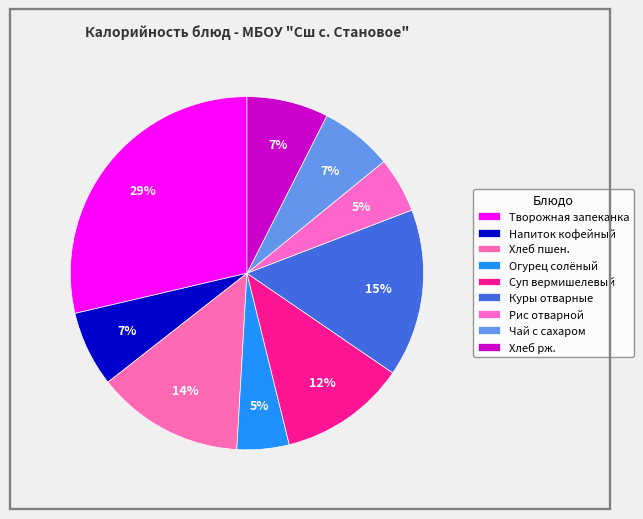

To the nearest percent, what percentage of the pie is Огурец солёный?

5%